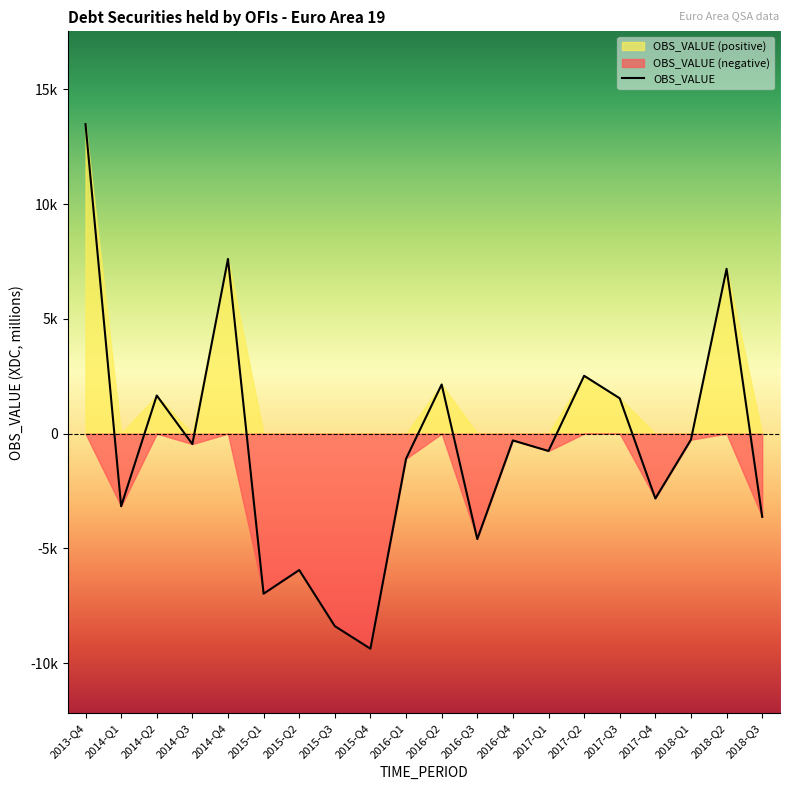

List the labels in order of value, smallest first.

2015-Q4, 2015-Q3, 2015-Q1, 2015-Q2, 2016-Q3, 2018-Q3, 2014-Q1, 2017-Q4, 2016-Q1, 2017-Q1, 2014-Q3, 2016-Q4, 2018-Q1, 2017-Q3, 2014-Q2, 2016-Q2, 2017-Q2, 2018-Q2, 2014-Q4, 2013-Q4